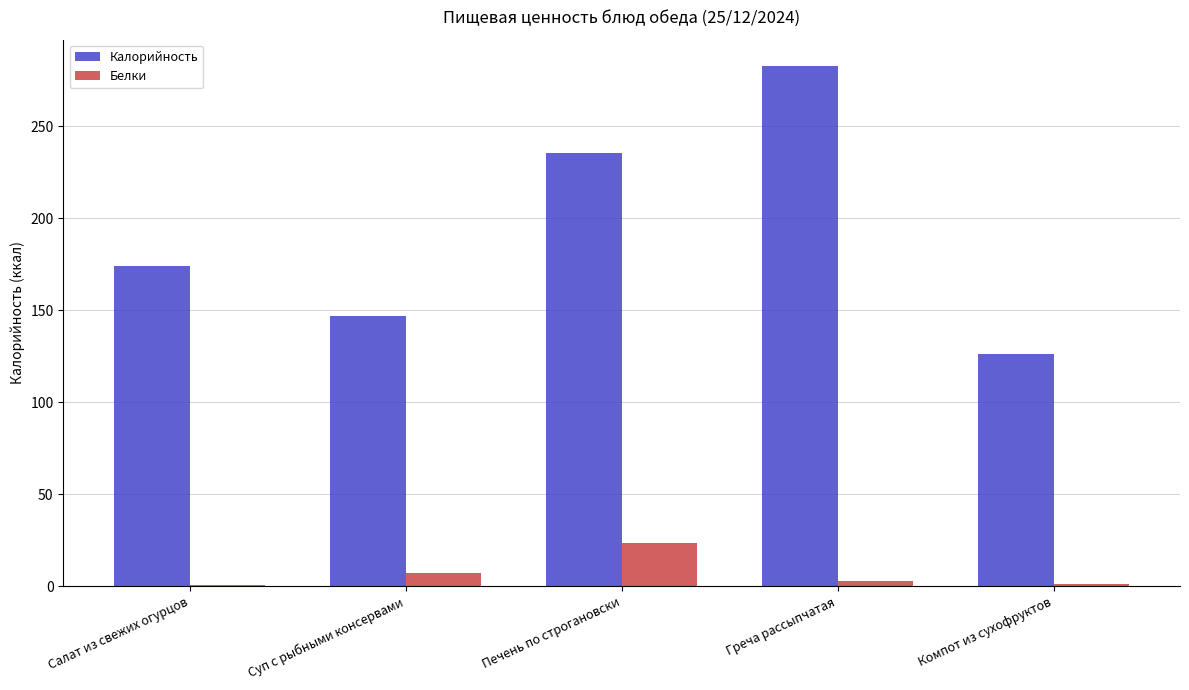

What is the sum of all Калорийность values?

965.7